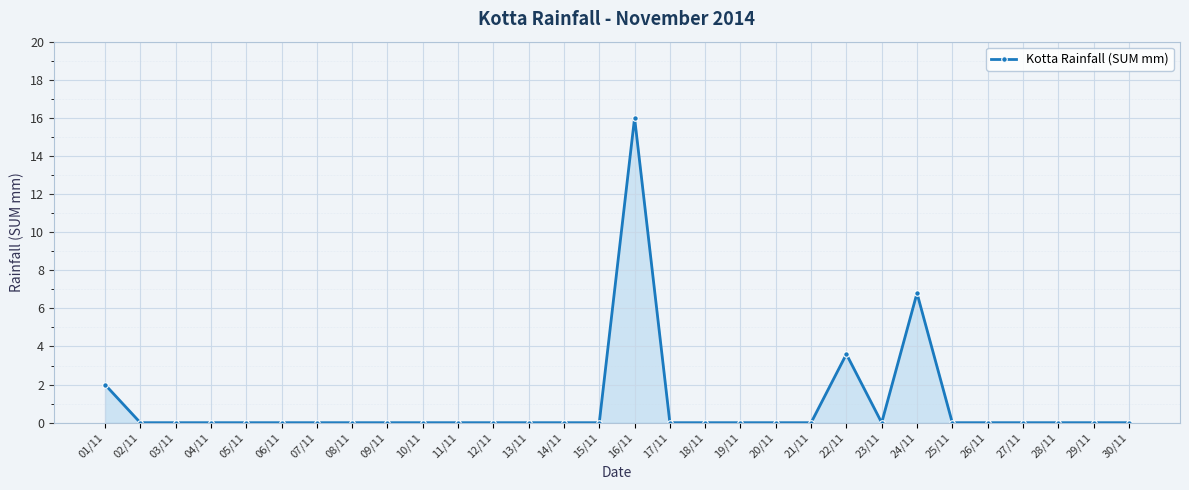

How many distinct data groups are displayed?

1